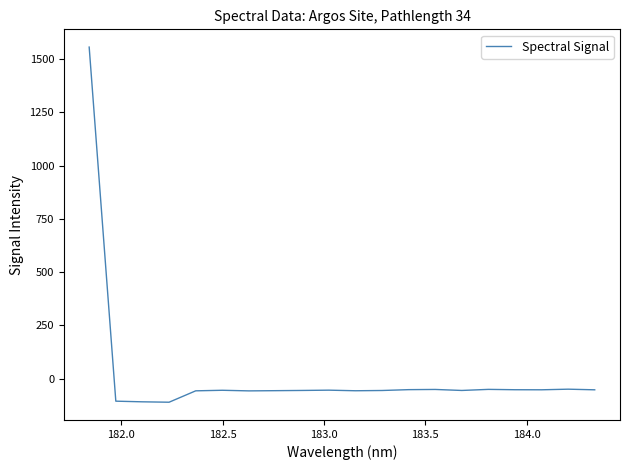

What is the sum of all values?

361.2